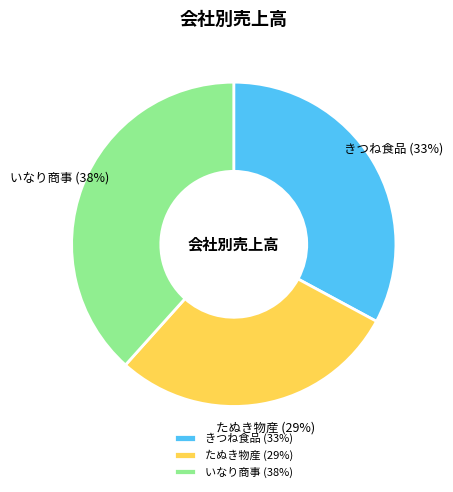

How many slices are in this pie chart?

3